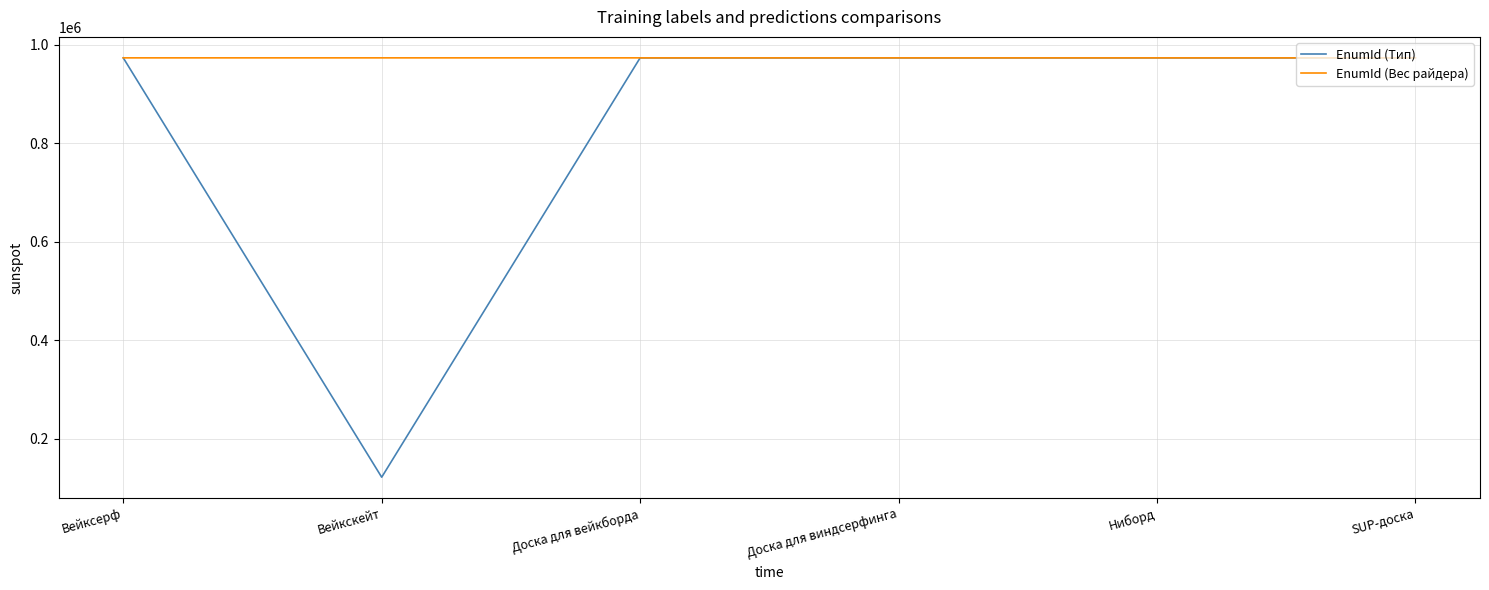

Is it true that EnumId (Тип) equals 570763 at Вейксерф?

False